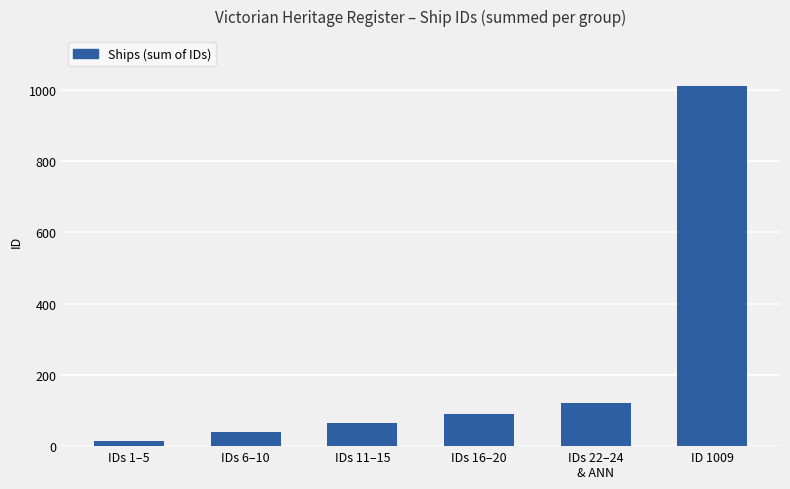

What is the greatest value displayed?

1009